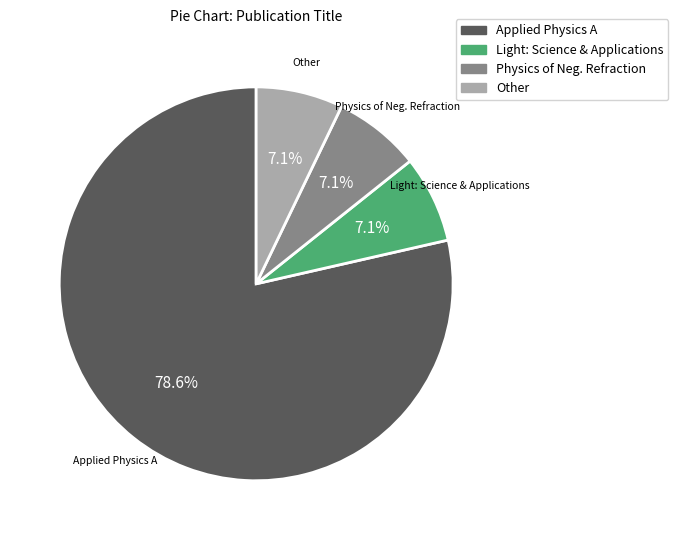

What is the ratio of the value at Other to the value at Physics of Neg. Refraction?

1.0